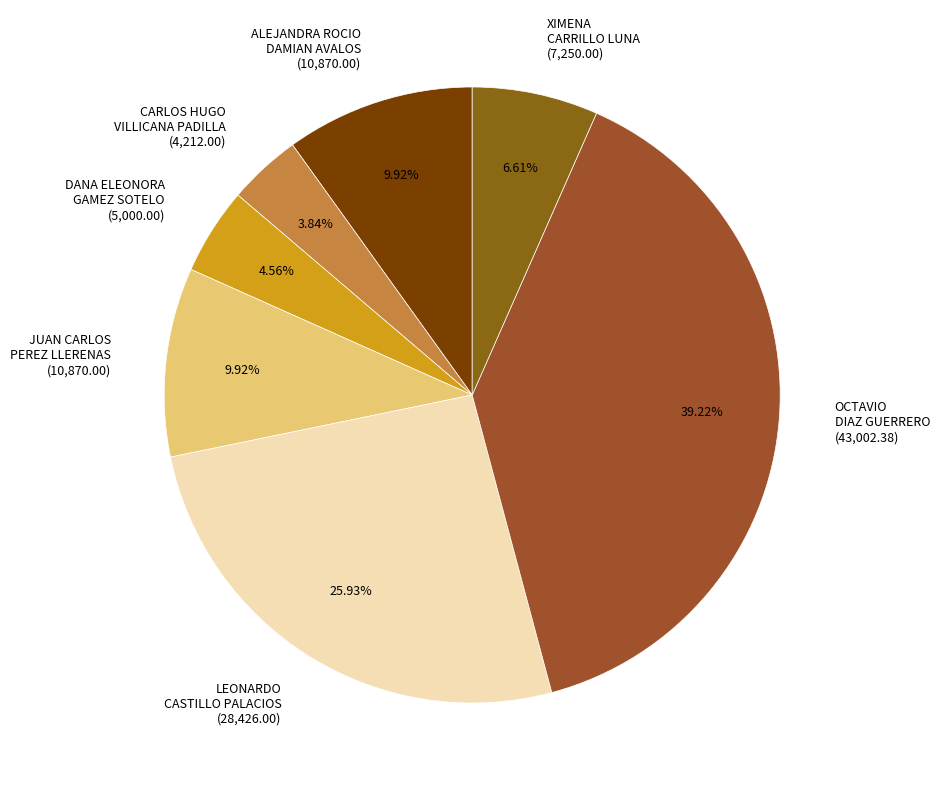

Is the sum of JUAN CARLOS PEREZ LLERENAS (10,870.00) and XIMENA CARRILLO LUNA (7,250.00) greater than half?

No